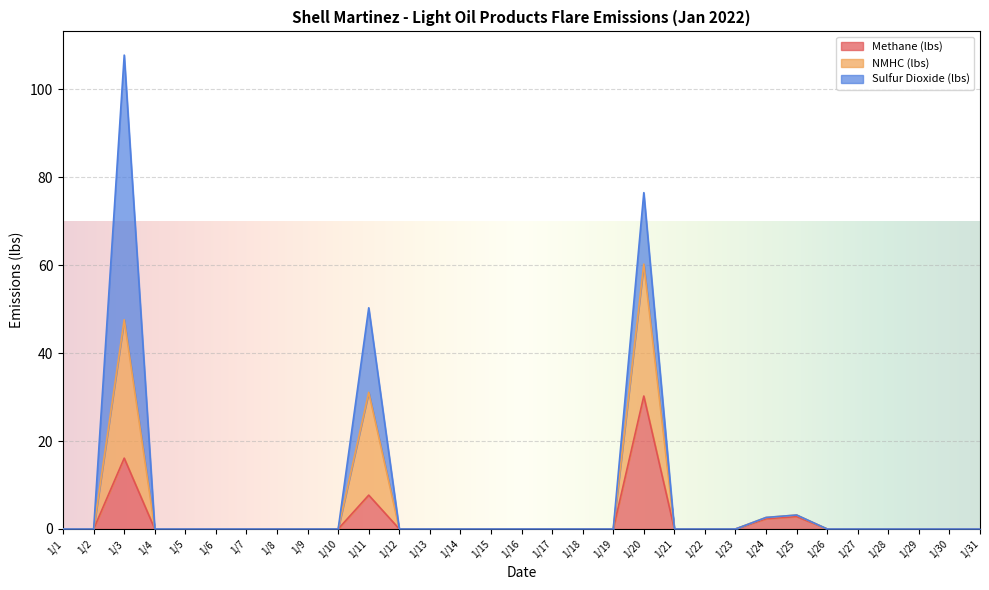

True or false: Methane (lbs) has more than 1 interior local peaks.

True